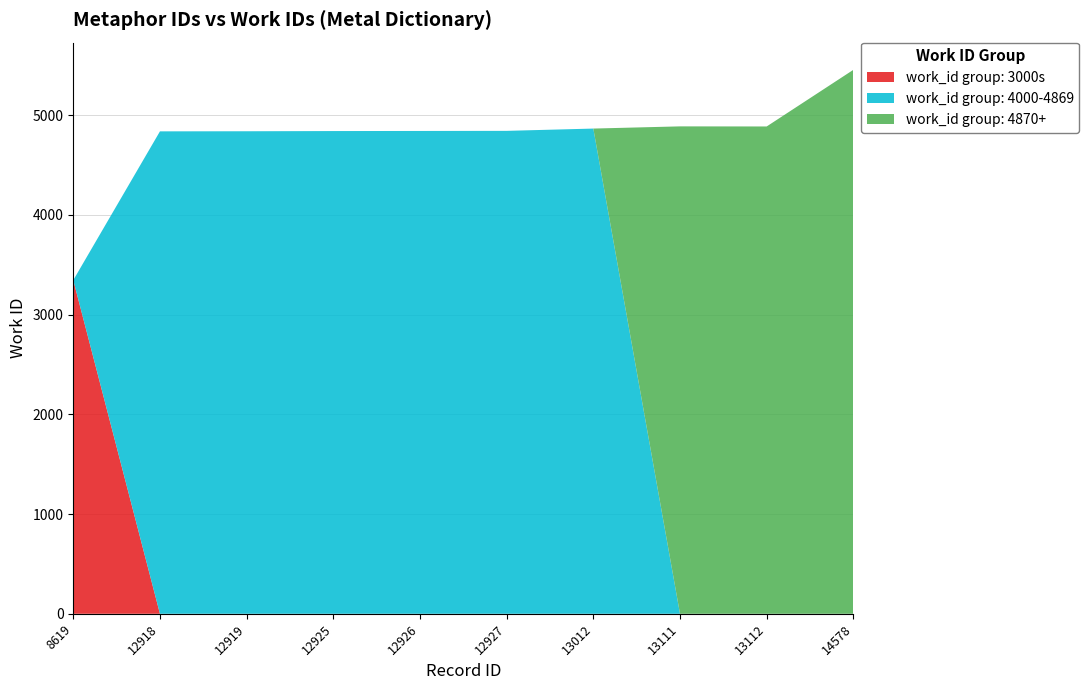

At which category is the sum across all series the highest?

14578